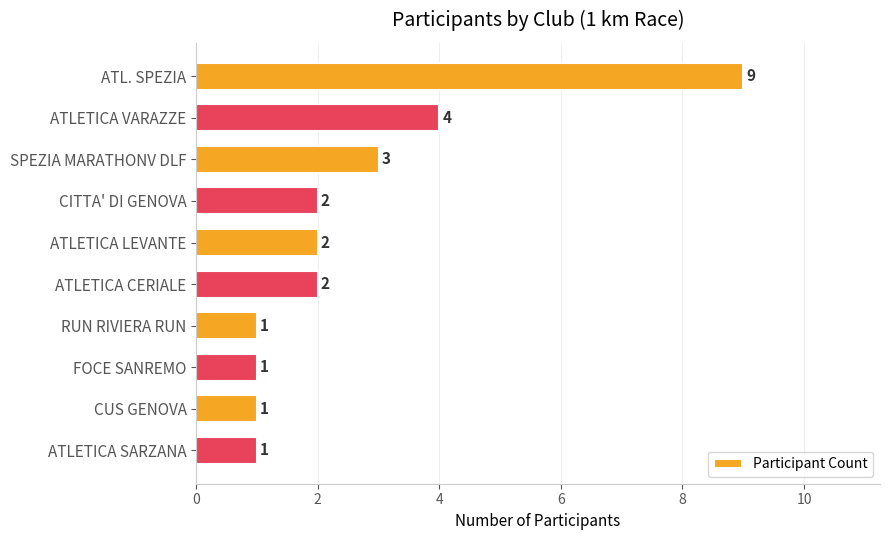

How many values are between 1 and 3?

8